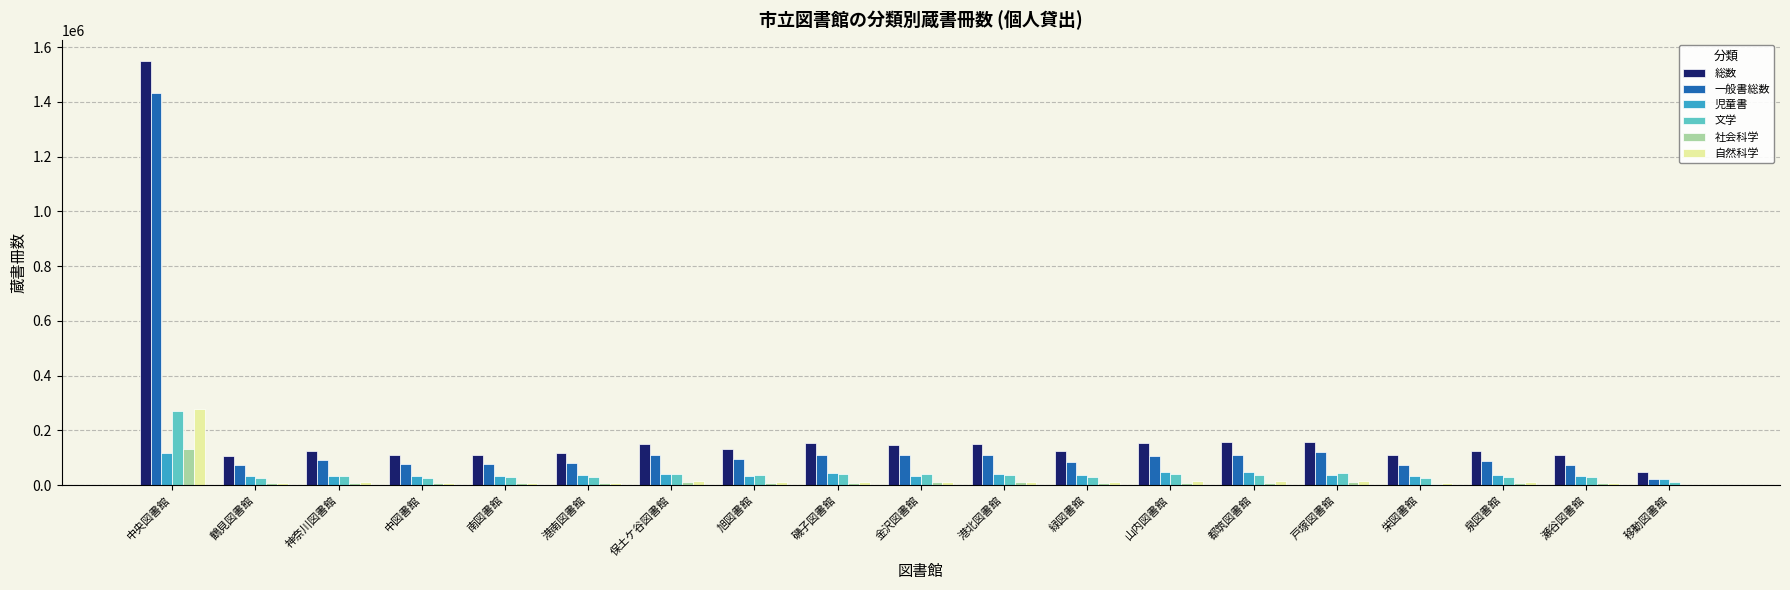

Read the 総数 value at 鶴見図書館.

108064